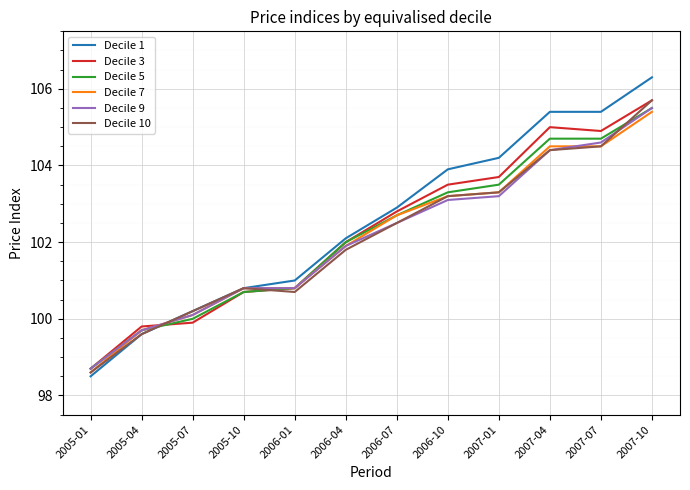

Reading right to left, list all the values displayed in this chart.

Decile 1: 2007-10=106.3	2007-07=105.4	2007-04=105.4	2007-01=104.2	2006-10=103.9	2006-07=102.9	2006-04=102.1	2006-01=101.0	2005-10=100.8	2005-07=100.2	2005-04=99.6	2005-01=98.5
Decile 3: 2007-10=105.7	2007-07=104.9	2007-04=105.0	2007-01=103.7	2006-10=103.5	2006-07=102.8	2006-04=102.0	2006-01=100.8	2005-10=100.7	2005-07=99.9	2005-04=99.8	2005-01=98.7
Decile 5: 2007-10=105.5	2007-07=104.7	2007-04=104.7	2007-01=103.5	2006-10=103.3	2006-07=102.7	2006-04=102.0	2006-01=100.8	2005-10=100.7	2005-07=100.0	2005-04=99.7	2005-01=98.7
Decile 7: 2007-10=105.4	2007-07=104.5	2007-04=104.5	2007-01=103.3	2006-10=103.2	2006-07=102.7	2006-04=101.9	2006-01=100.8	2005-10=100.8	2005-07=100.1	2005-04=99.7	2005-01=98.6
Decile 9: 2007-10=105.5	2007-07=104.6	2007-04=104.4	2007-01=103.2	2006-10=103.1	2006-07=102.5	2006-04=101.9	2006-01=100.8	2005-10=100.8	2005-07=100.1	2005-04=99.7	2005-01=98.7
Decile 10: 2007-10=105.7	2007-07=104.5	2007-04=104.4	2007-01=103.3	2006-10=103.2	2006-07=102.5	2006-04=101.8	2006-01=100.7	2005-10=100.8	2005-07=100.2	2005-04=99.6	2005-01=98.6